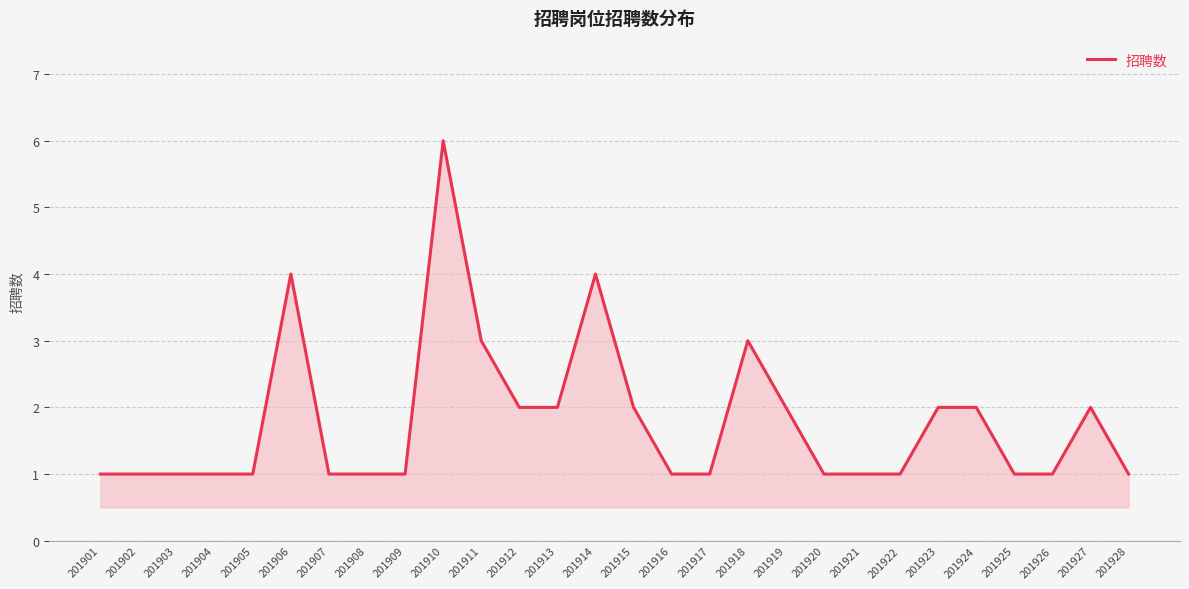

What is the maximum value shown in the chart?

6